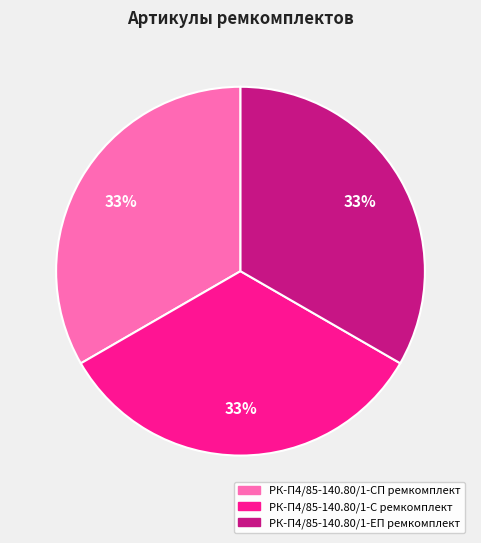

To the nearest percent, what portion does РК-П4/85-140.80/1-ЕП ремкомплект represent?

33%